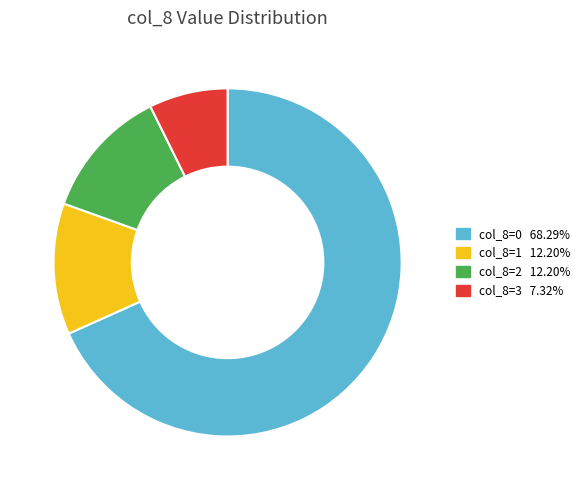

Is there a majority slice in this chart?

Yes